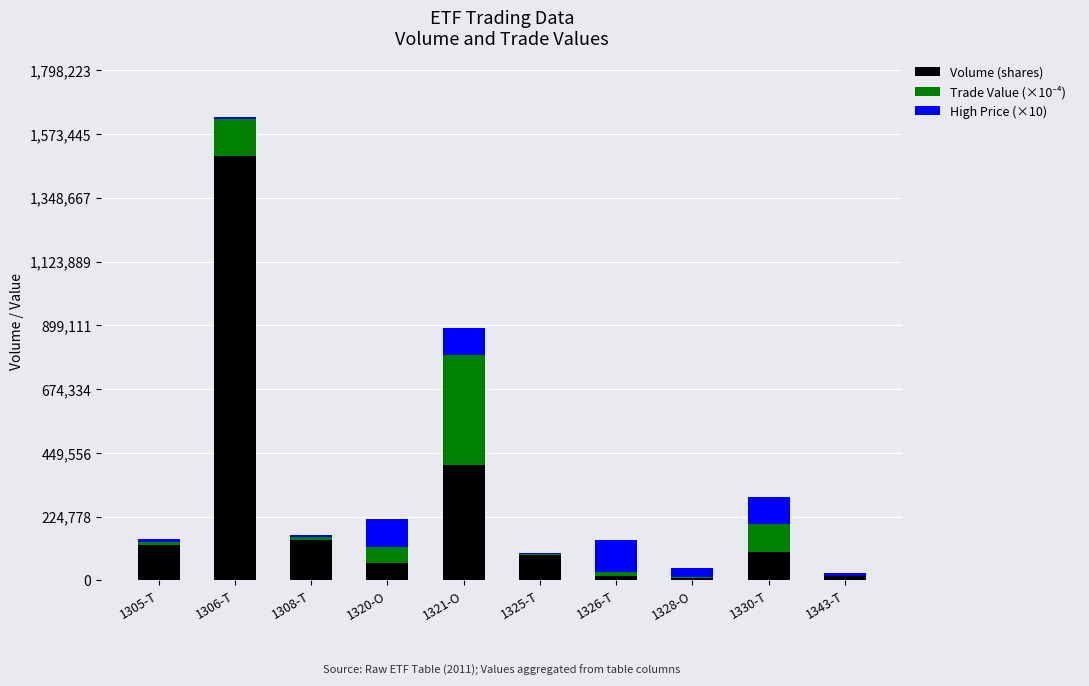

At which category is the sum across all series the highest?

1306-T